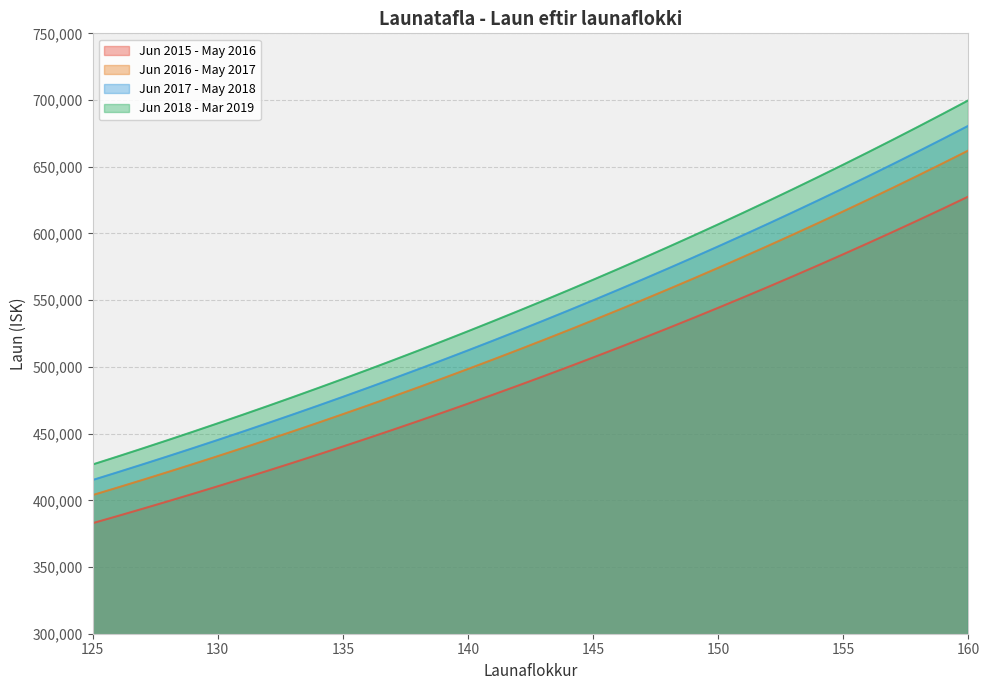

What is the approximate value of Jun 2016 - May 2017 at 149?

566114